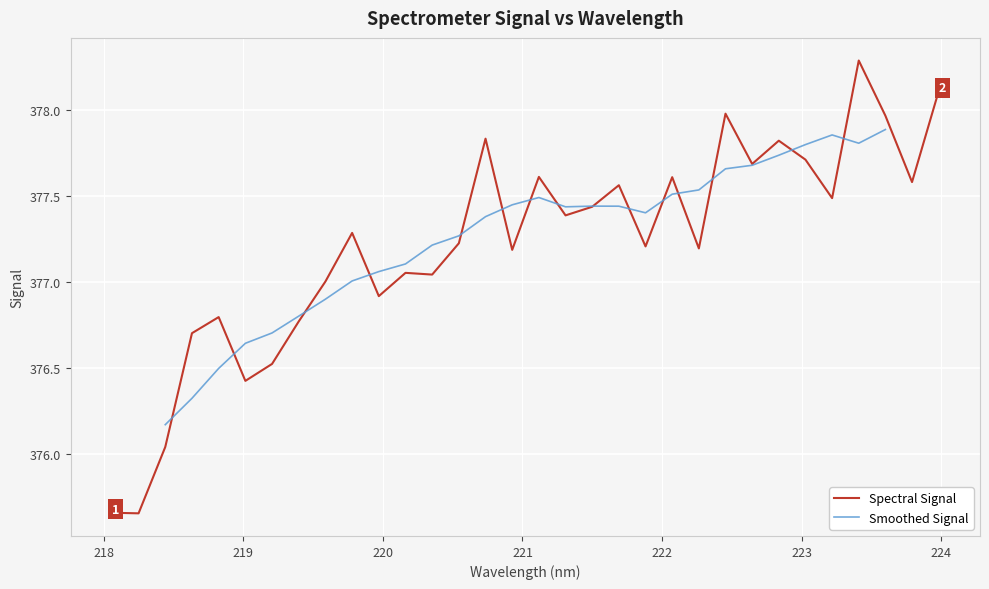

Where is the first local maximum?

218.8244